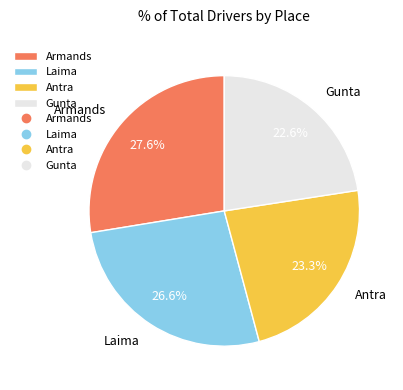

To the nearest percent, what portion does Antra represent?

23%